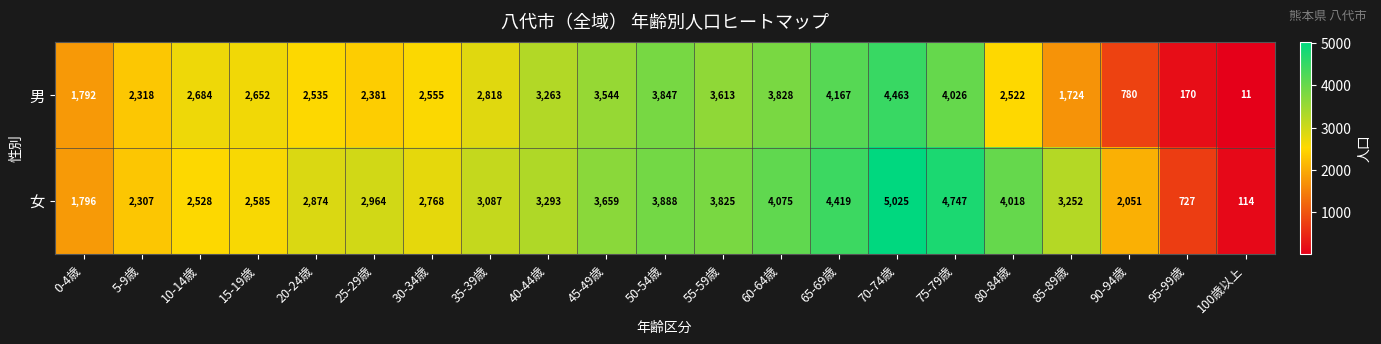

At 50-54歳, list the series in order from smallest to largest.

男, 女